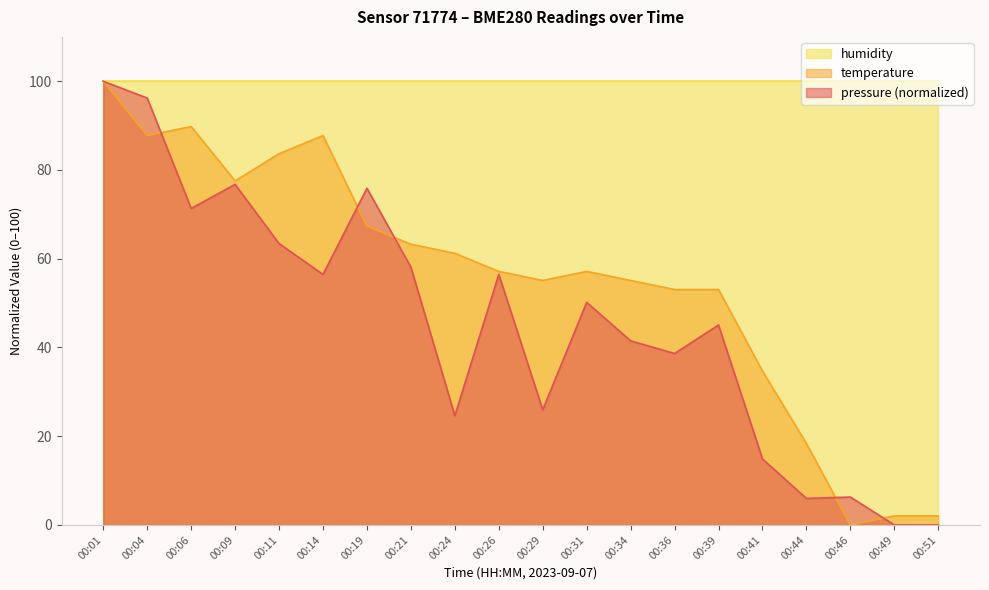

How many times do temperature and pressure cross each other?

5